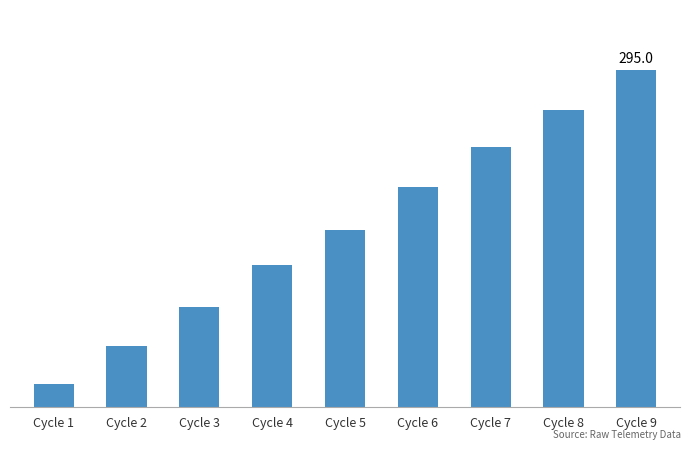

Between Cycle 3 and Cycle 2, which is larger?

Cycle 3